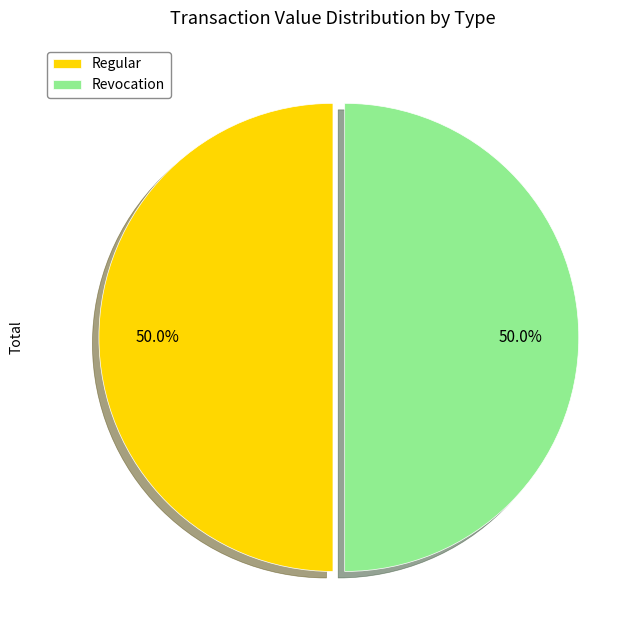

What portion of the pie excludes Revocation?

50.0%